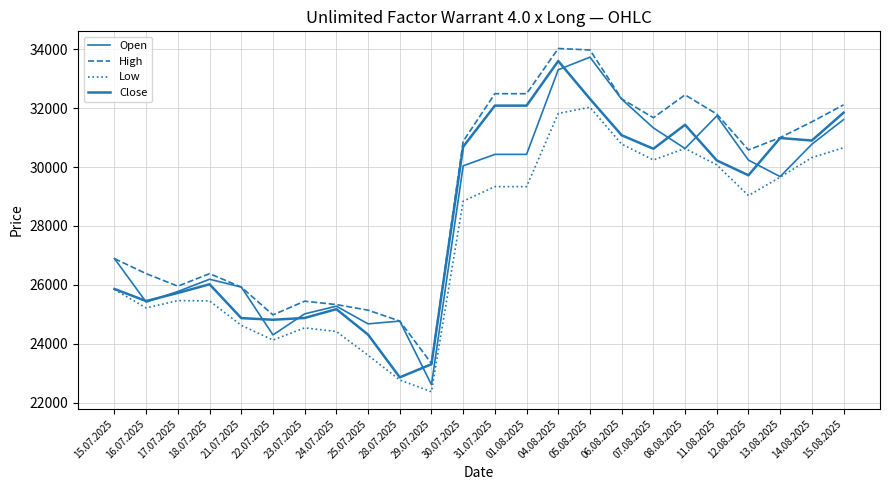

True or false: Low and Close intersect in this chart.

False